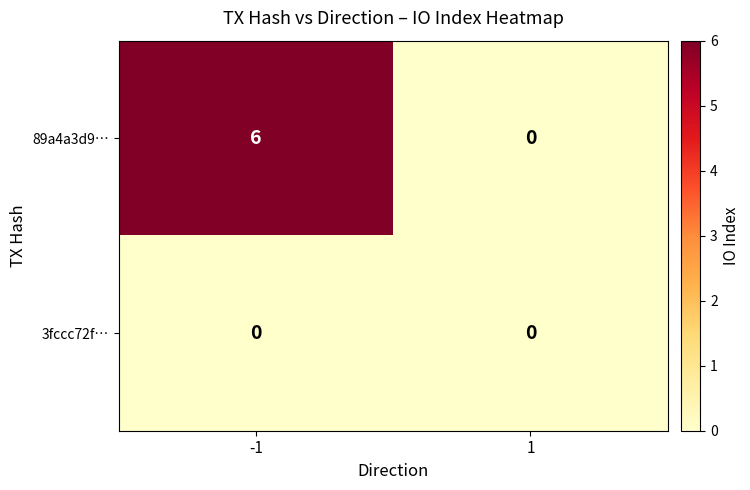

What is the greatest value displayed?

6